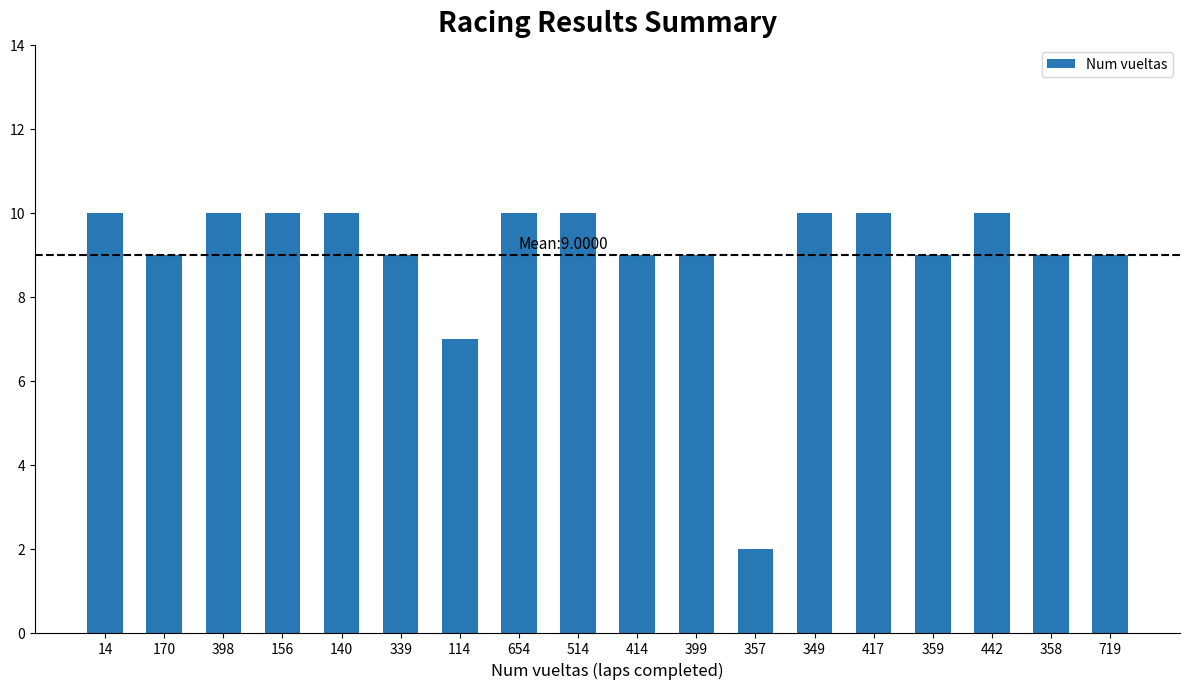

What is the ratio of the value at 514 to the value at 442?

1.0